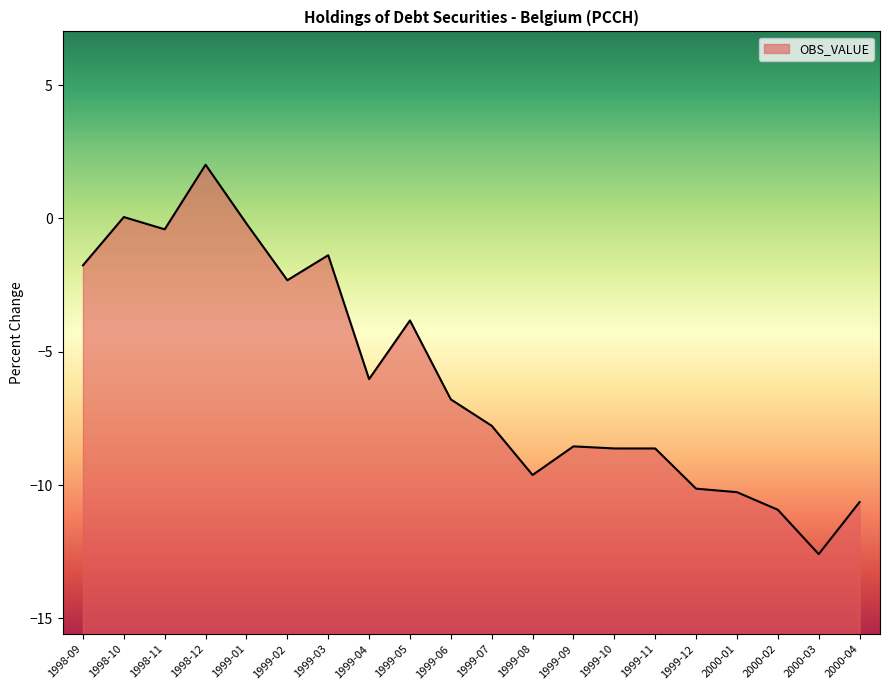

Reading left to right, extract all data points from this chart.

-1.8	0.1	-0.4	2.0	-0.2	-2.3	-1.4	-6.0	-3.8	-6.8	-7.8	-9.6	-8.5	-8.6	-8.6	-10.1	-10.3	-10.9	-12.6	-10.6